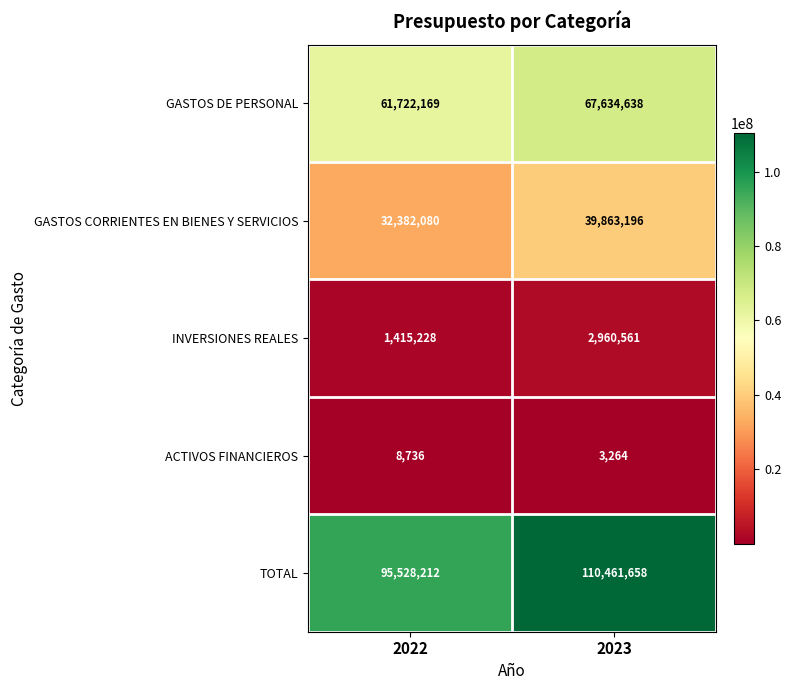

Which series has the widest spread of values?

TOTAL